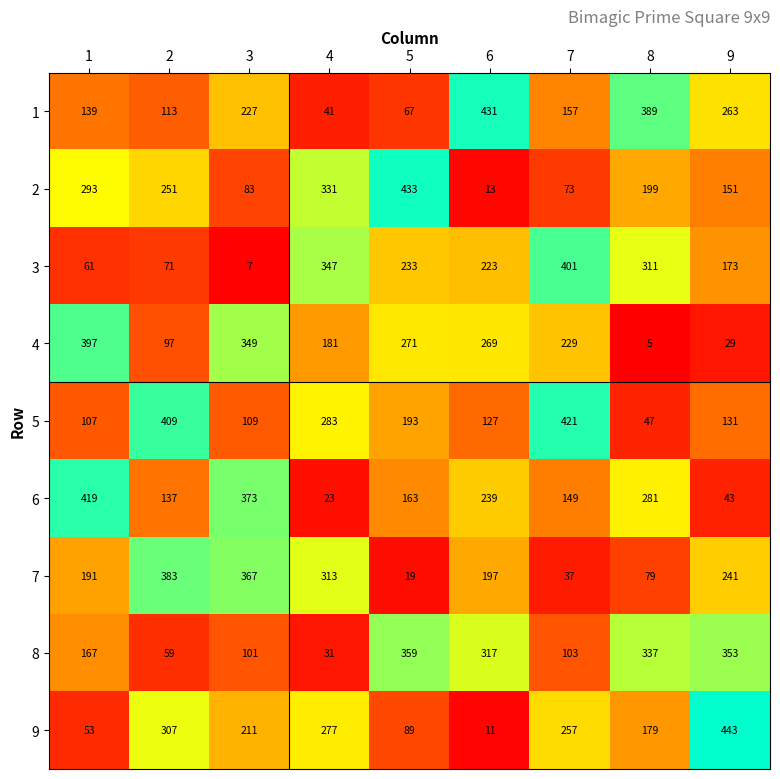

What is the difference between the 4 values at 8 and 2?

92